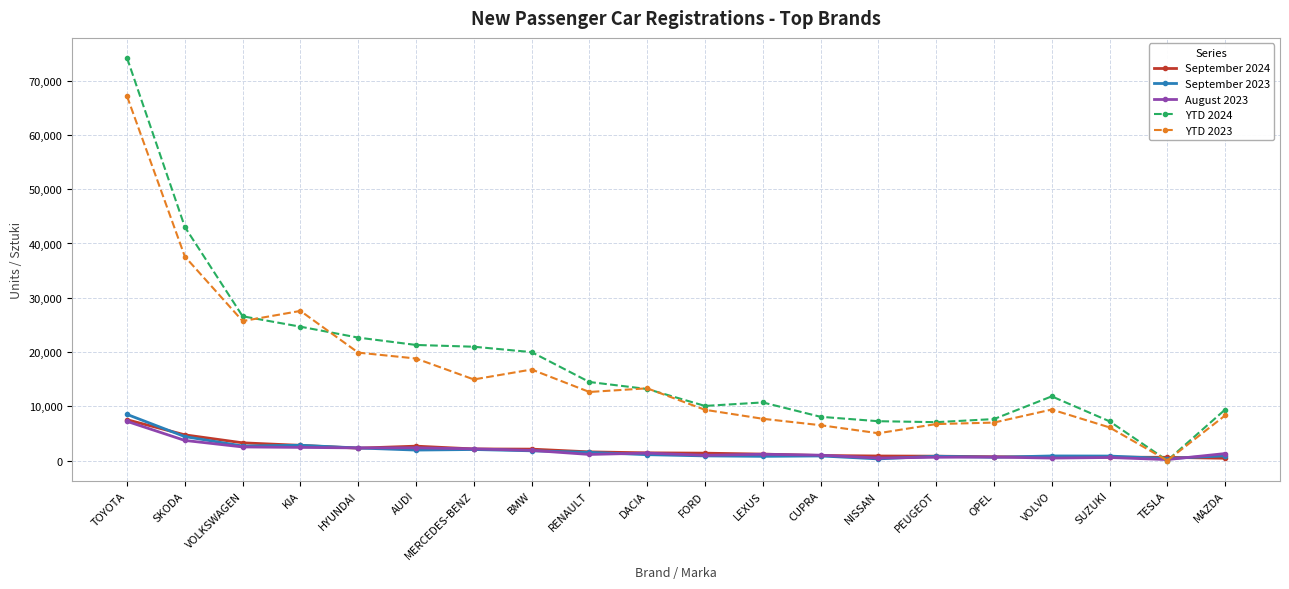

At how many categories does at least one series exceed 11283?

11